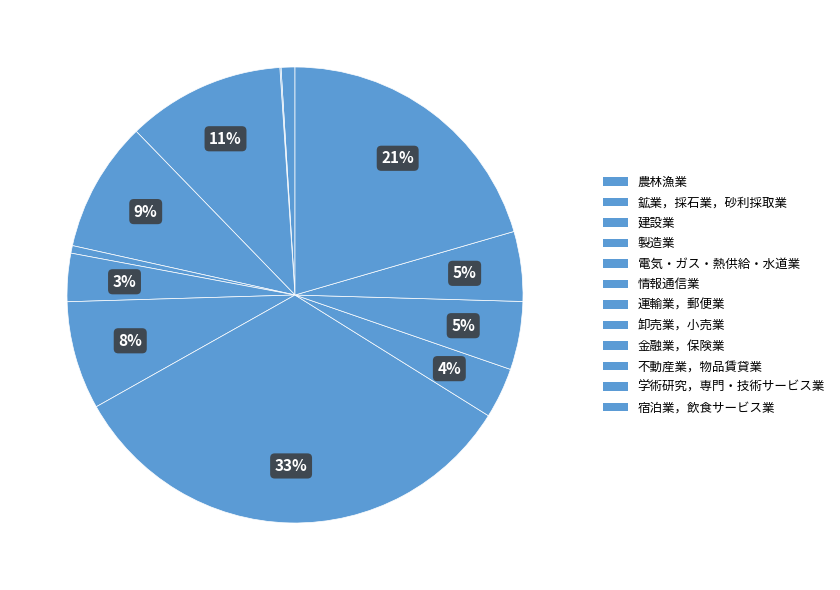

To the nearest percent, what portion does 不動産業，物品賃貸業 represent?

5%